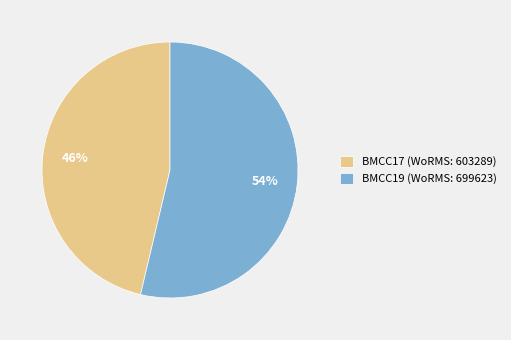

The BMCC17 slice represents 46% of the pie. True or false?

True